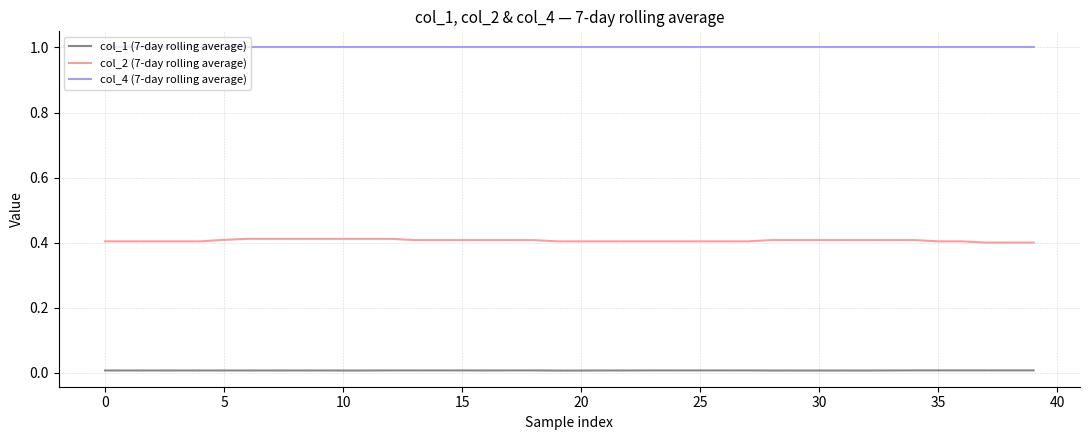

True or false: col_1 (7-day rolling average) and col_4 (7-day rolling average) cross at least once.

False